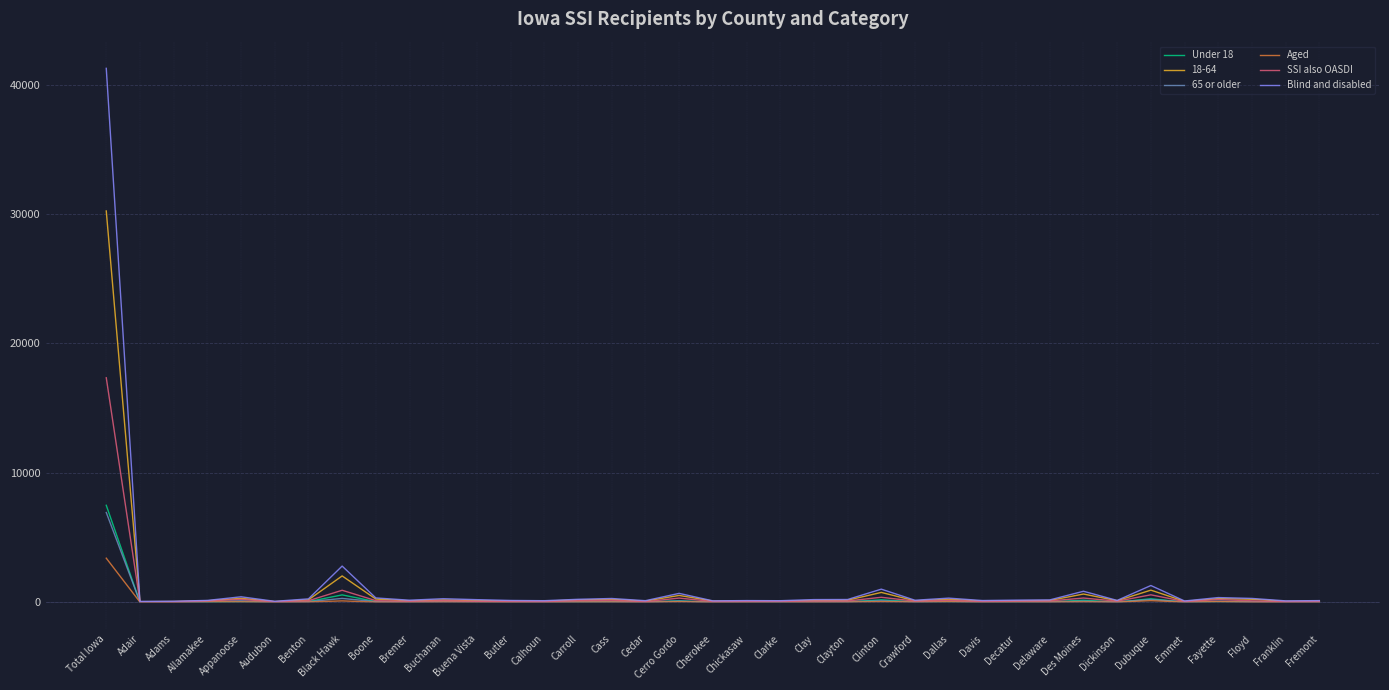

At which label is Under 18 closest to 3749?

Black Hawk